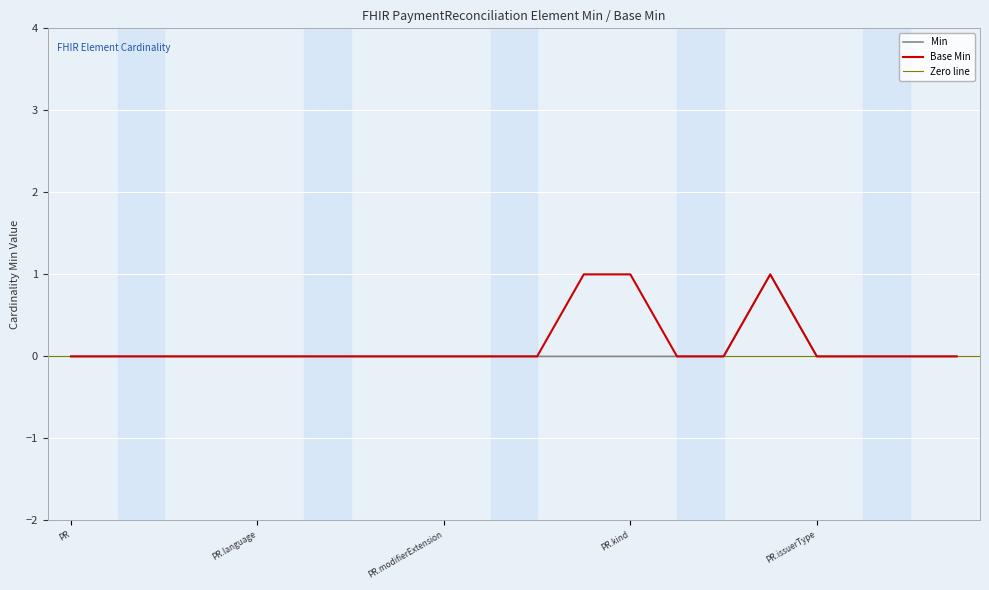

How many positive values does the Base Min series have?

3